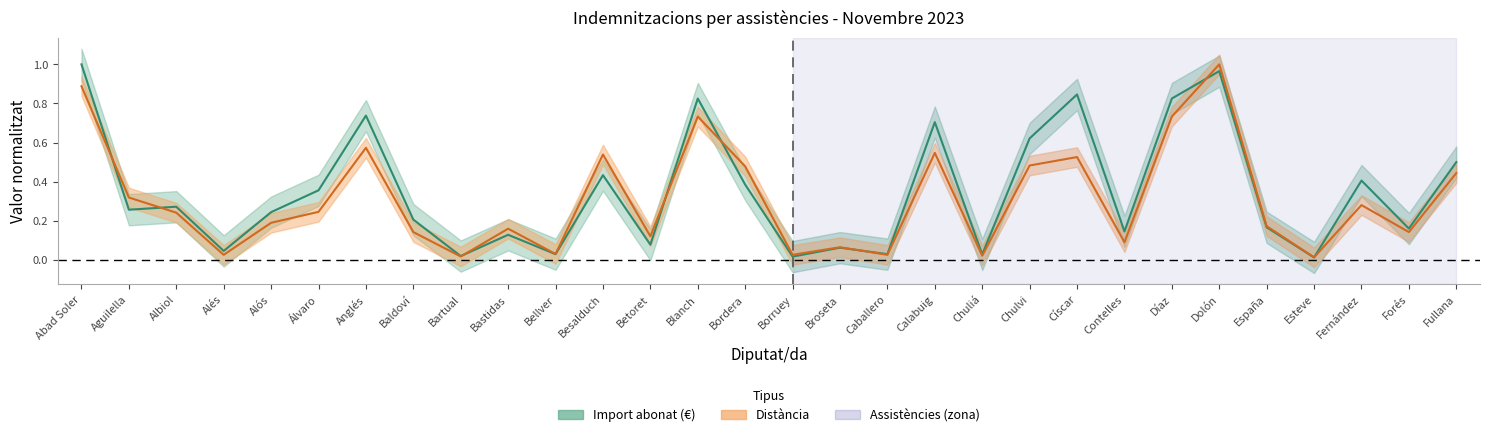

What is the difference between the highest and lowest values at Alós?

0.1